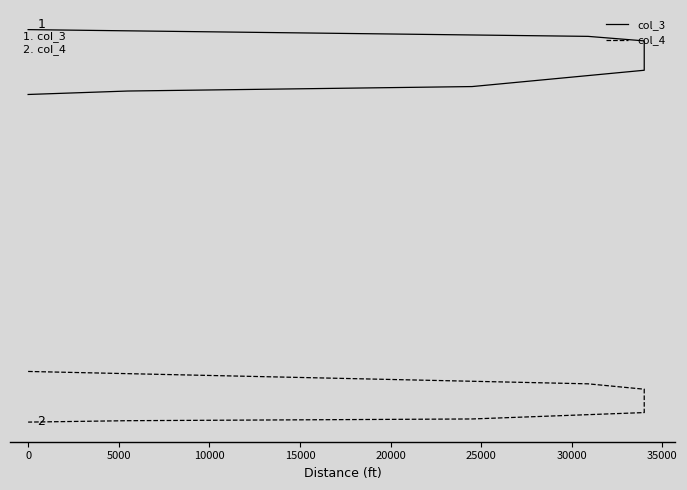

What is the greatest value displayed?

28.4